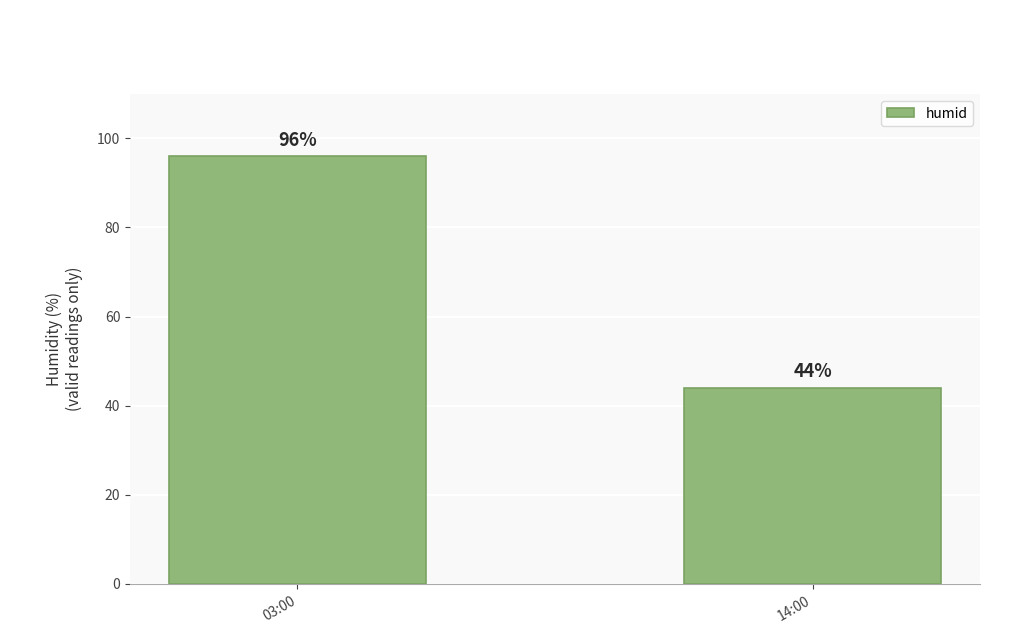

What is the value of the 1st bar from the left?

96